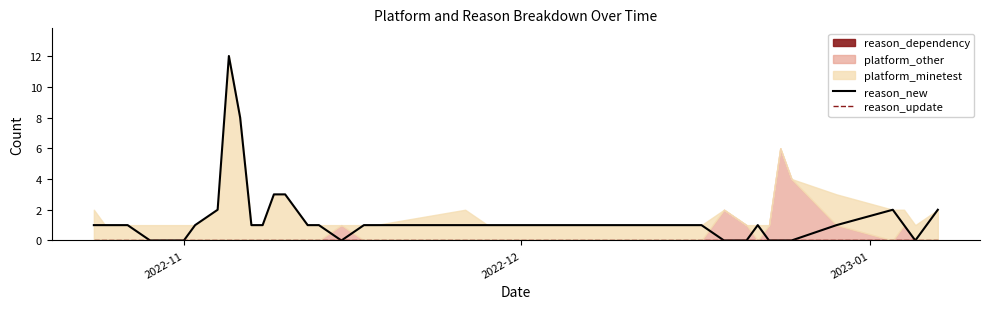

Which category has the highest value in the reason_update series?

2022-11